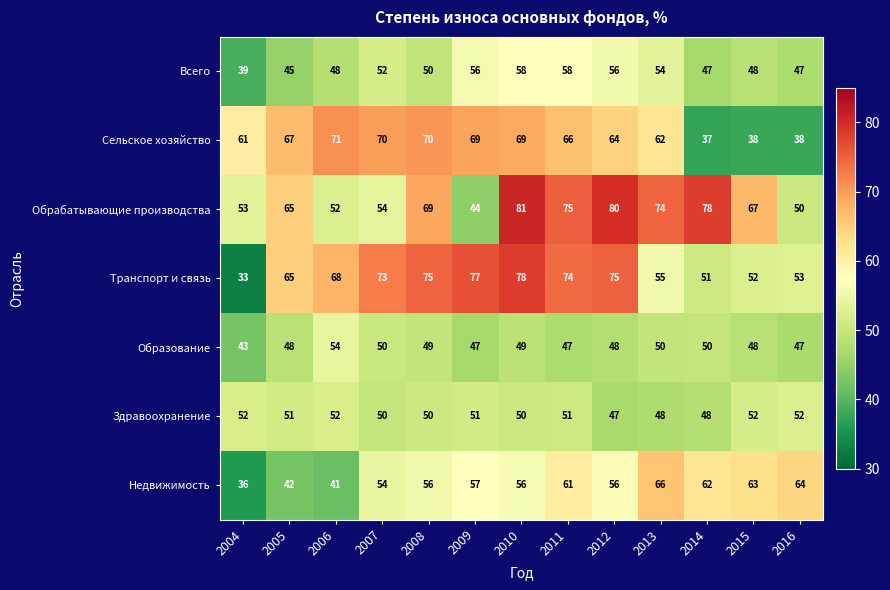

What is the smallest value displayed?

33